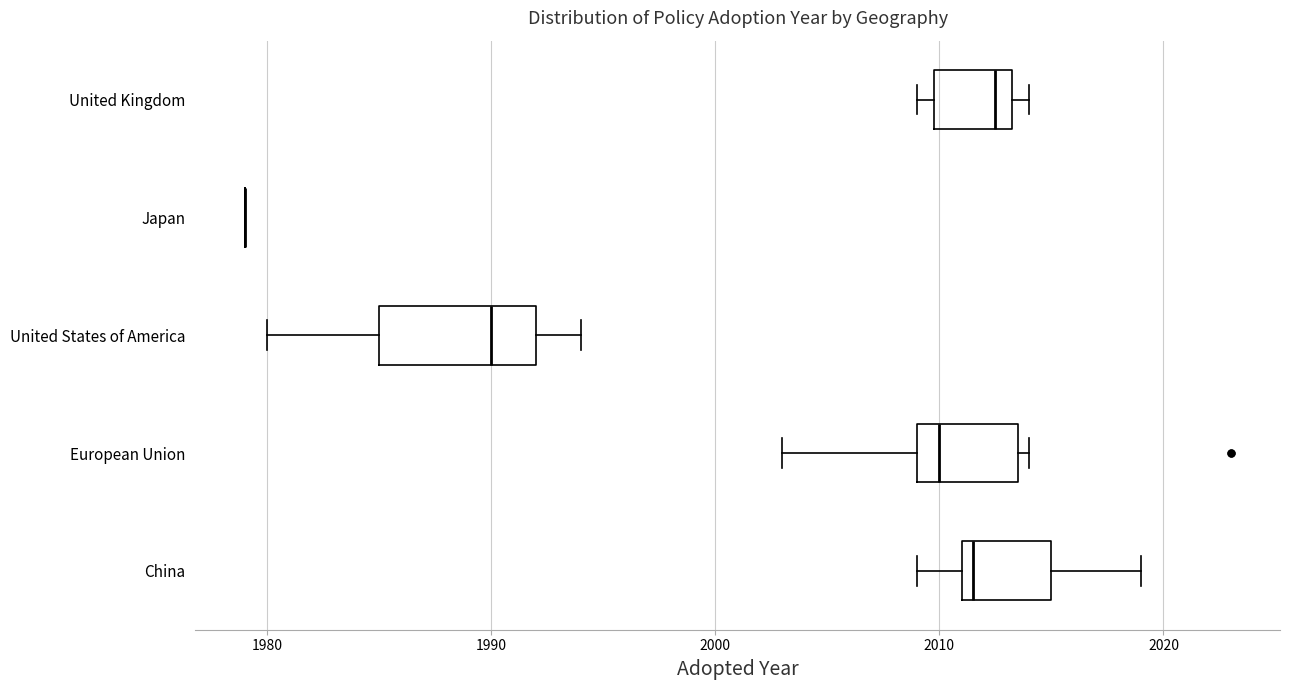

Where does the right whisker of the box for United States of America end on the x-axis? The values are not printed on the chart, so give them approximately, as read against the axis.

1994